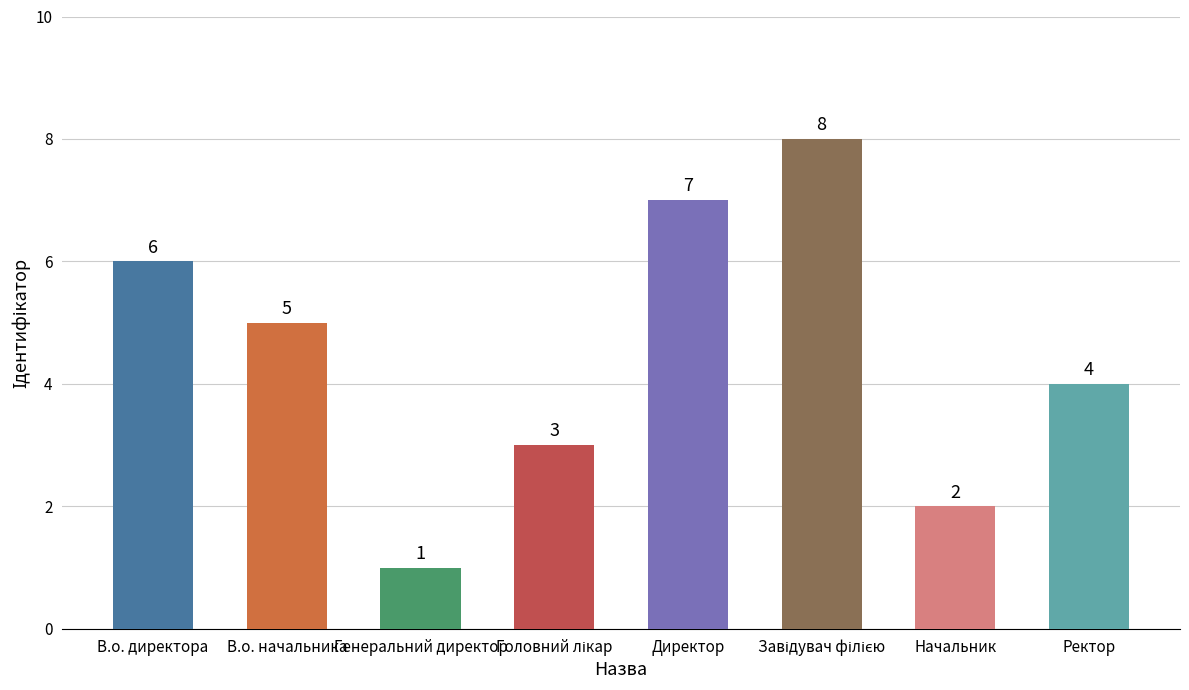

What is the sum of the values at Начальник and В.о. директора?

8